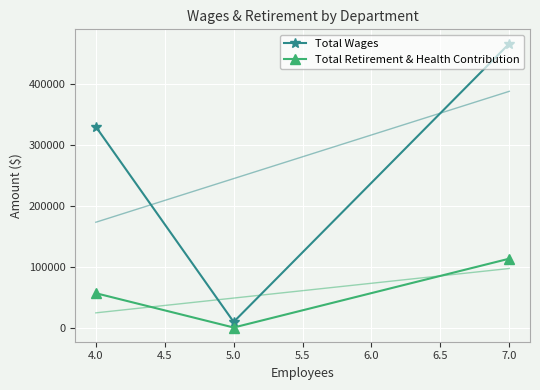

Reading left to right, what are all the values shown in this chart?

Total Wages: 329481	9200	465919
Total Retirement & Health Contribution: 56297	0	112968